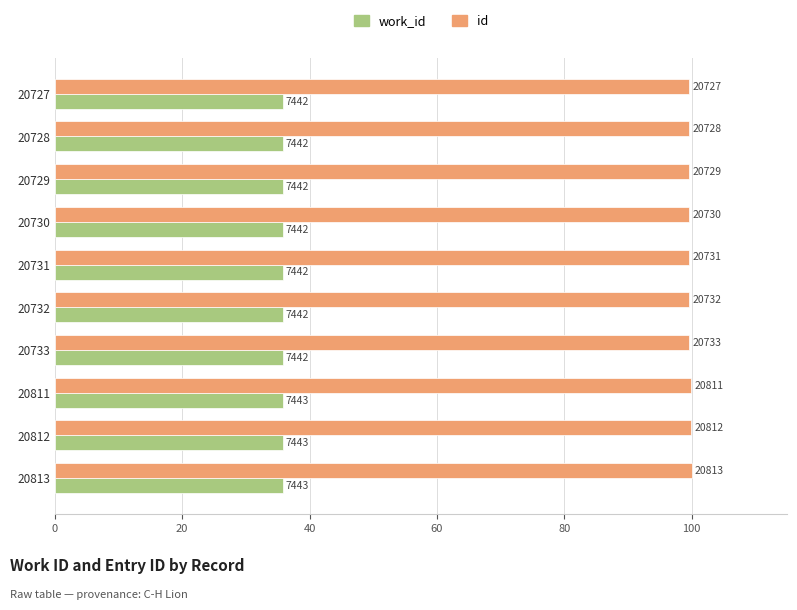

Does the chart contain stacked bars?

No